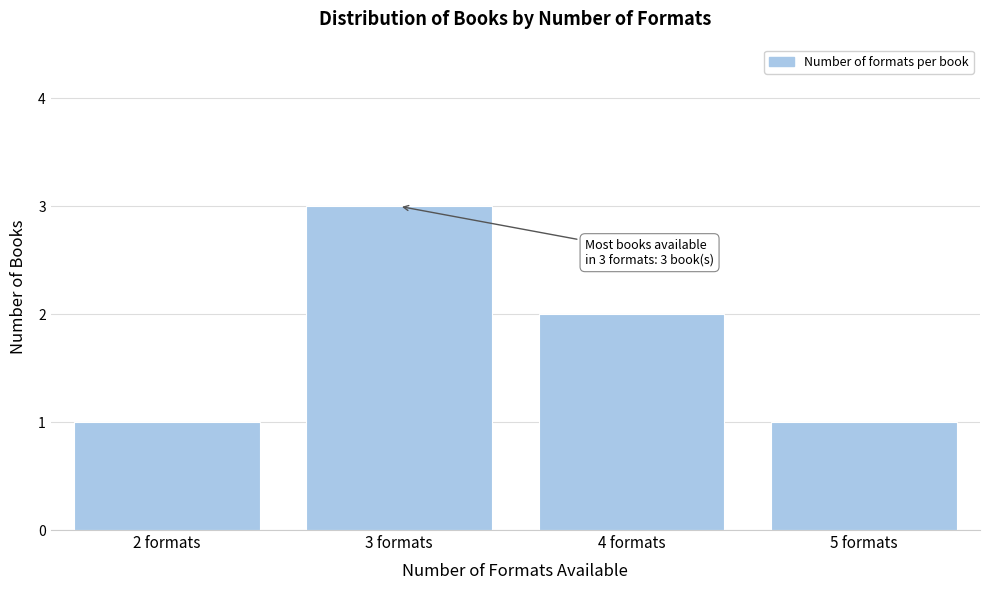

Reading left to right, extract all data points from this chart.

1	3	2	1